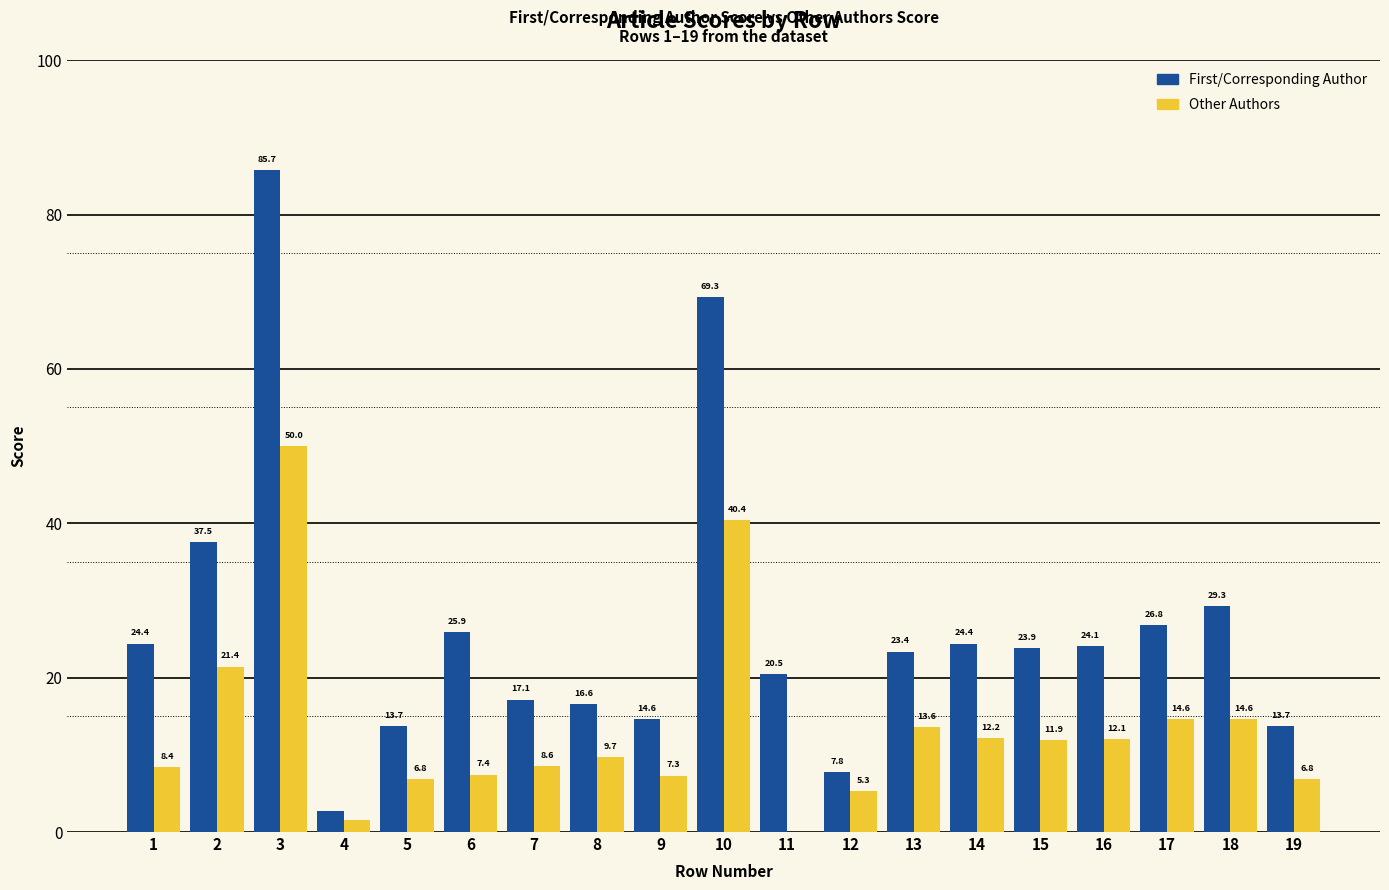

Does the chart contain stacked bars?

No